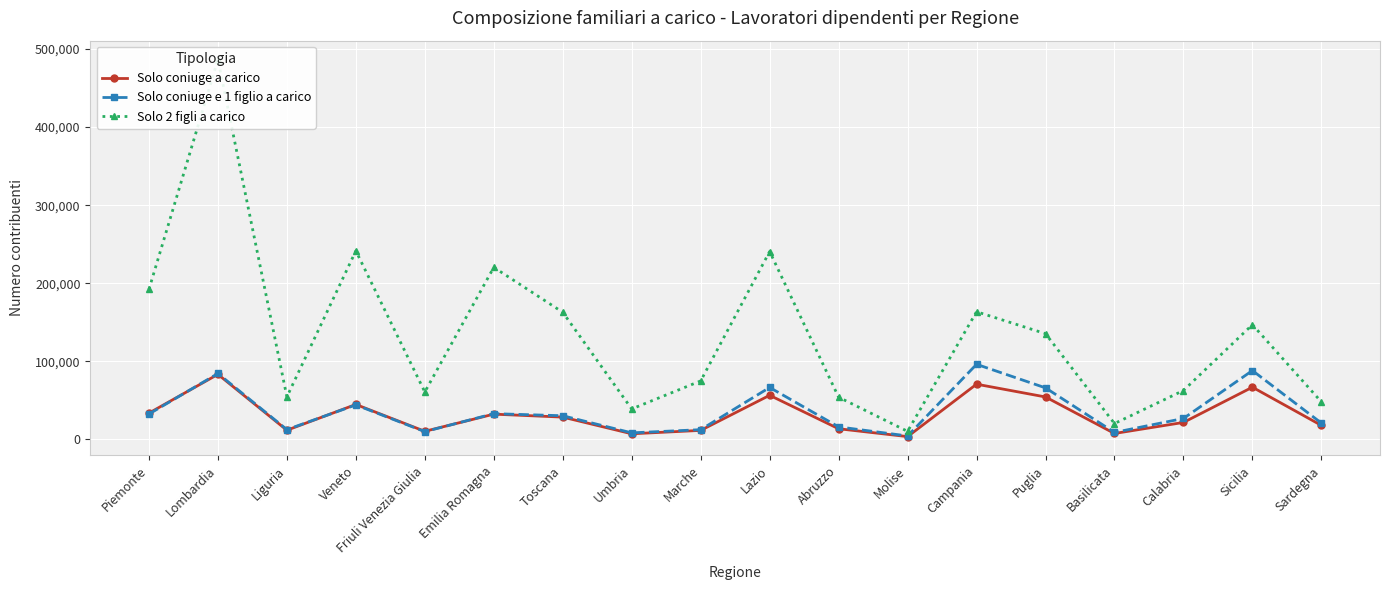

What position from the right is Puglia?

5